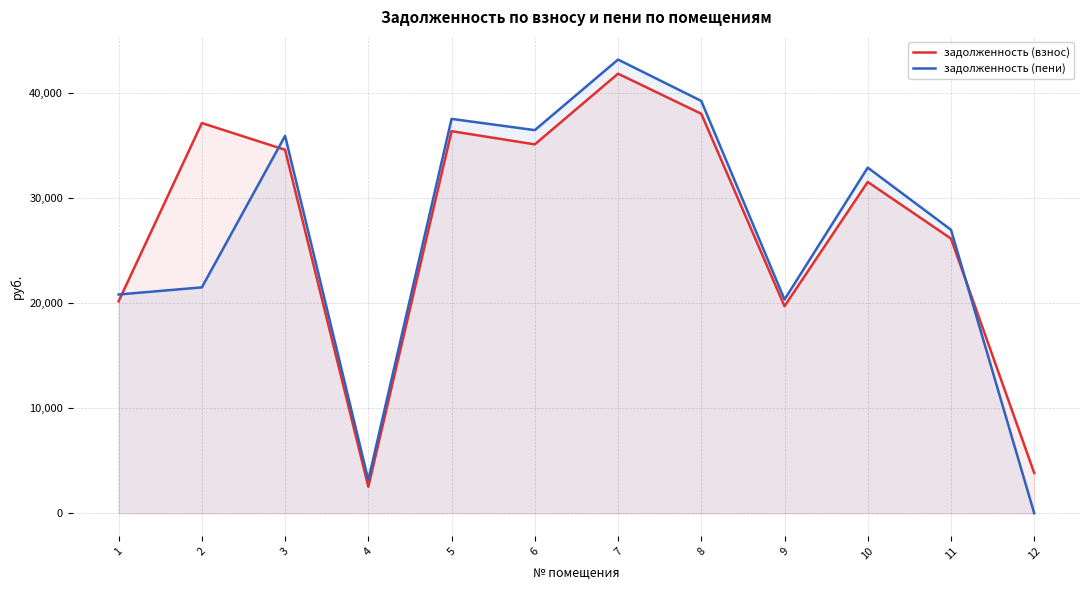

In задолженность (взнос), how many points are lower than both neighbors (excluding endpoints)?

3